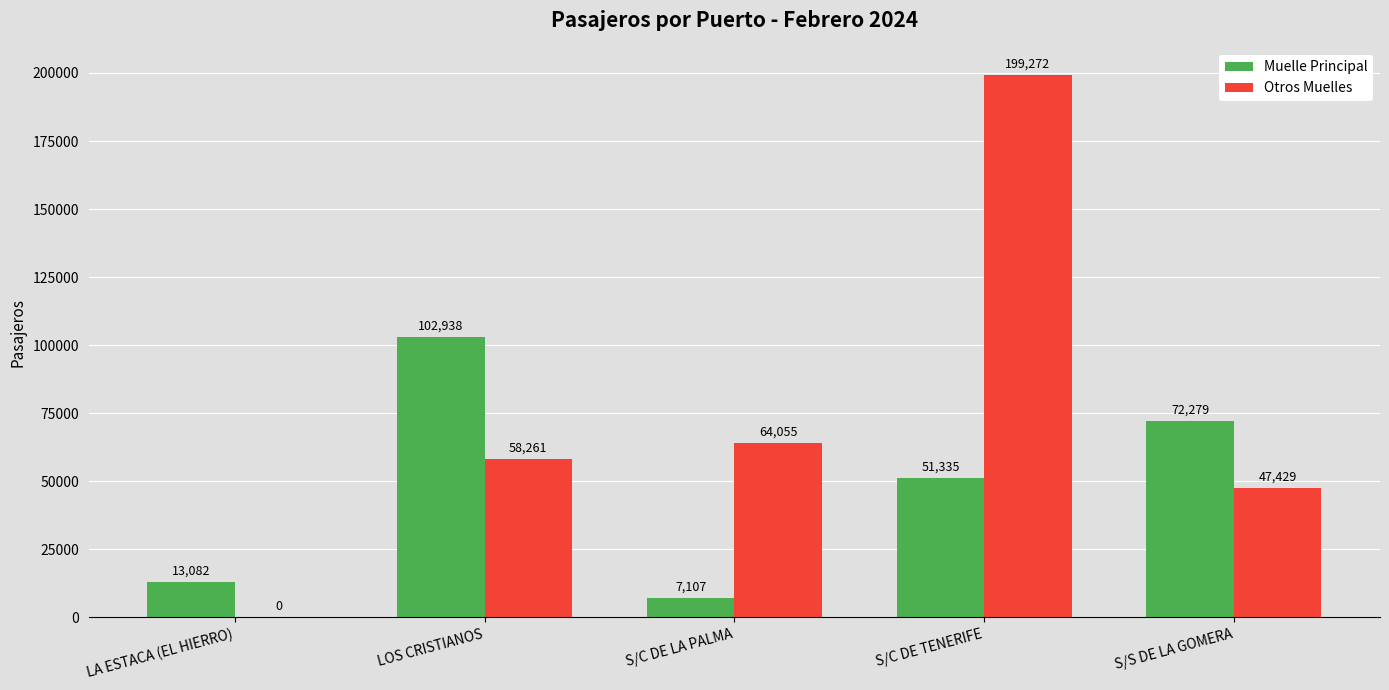

The value of Muelle Principal at S/C DE LA PALMA is 7107. True or false?

True